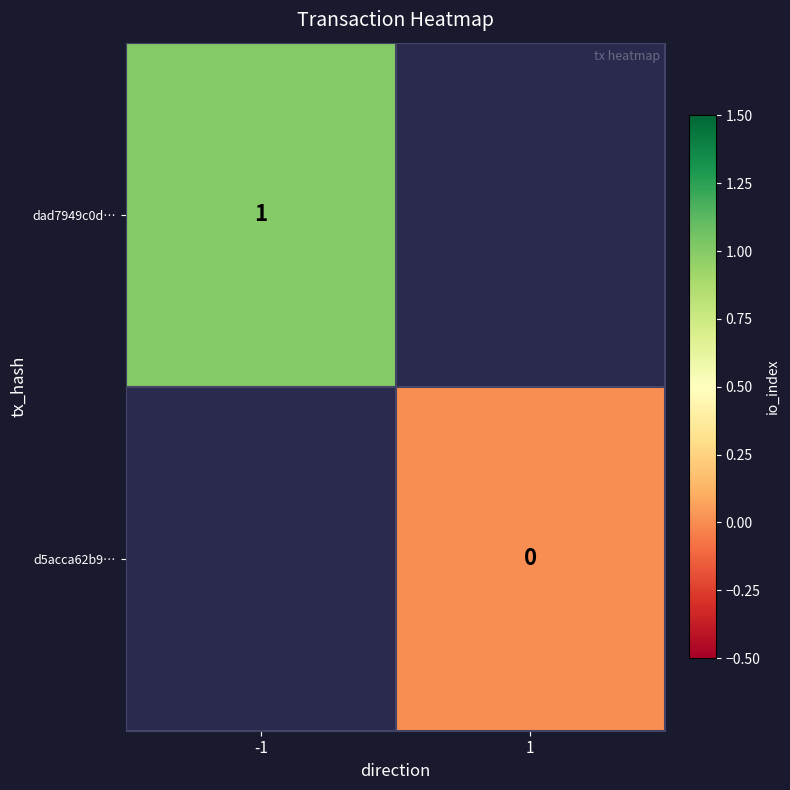

True or false: dad7949c0d… has a value of 1 at -1.

True